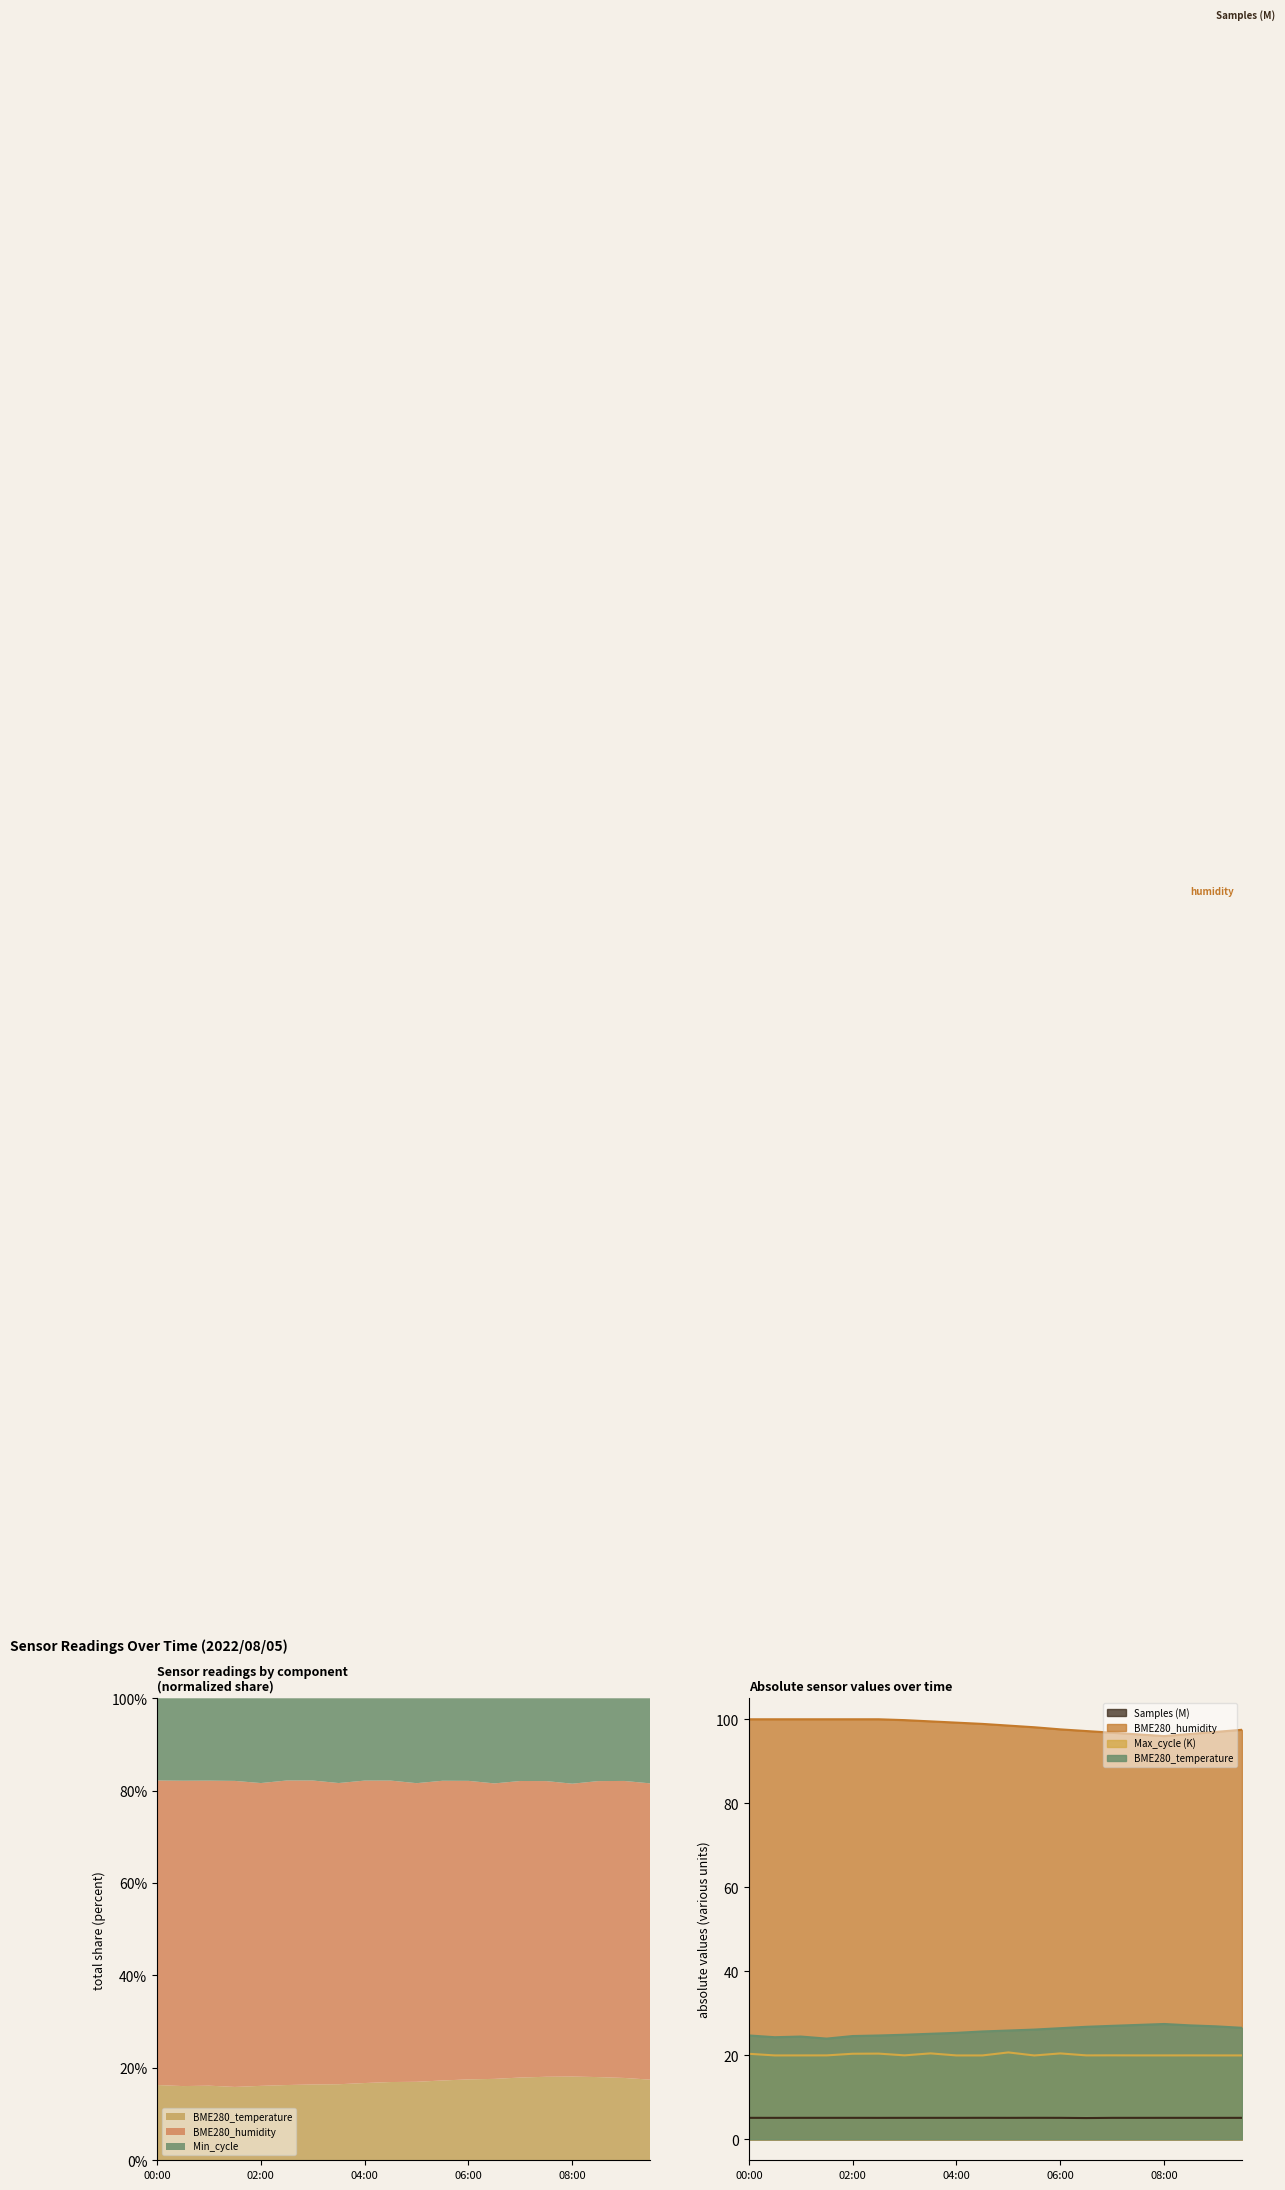

Which label corresponds to the smallest value in the chart?

06:30